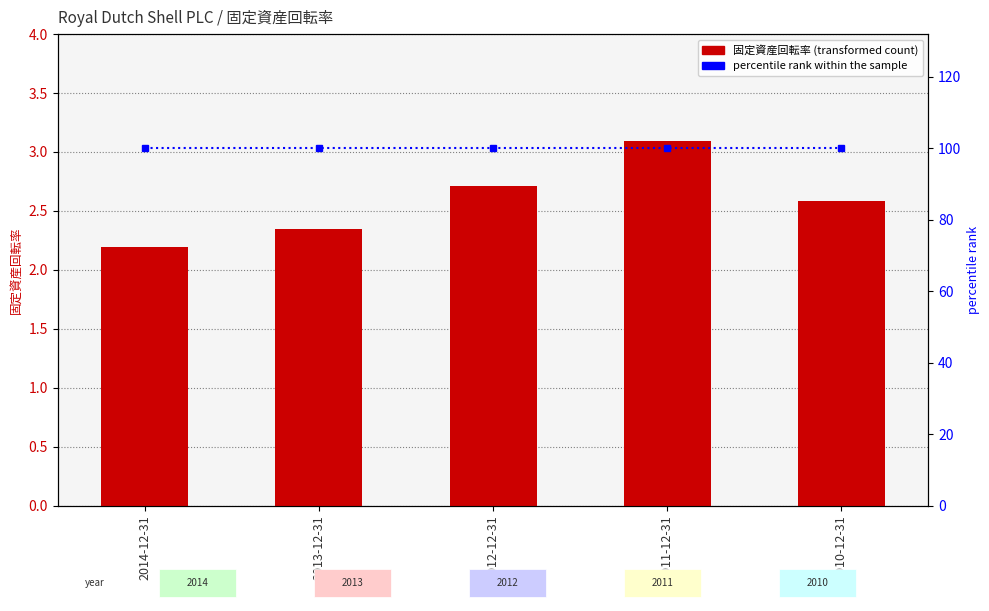

What position from the left is 2014-12-31?

1